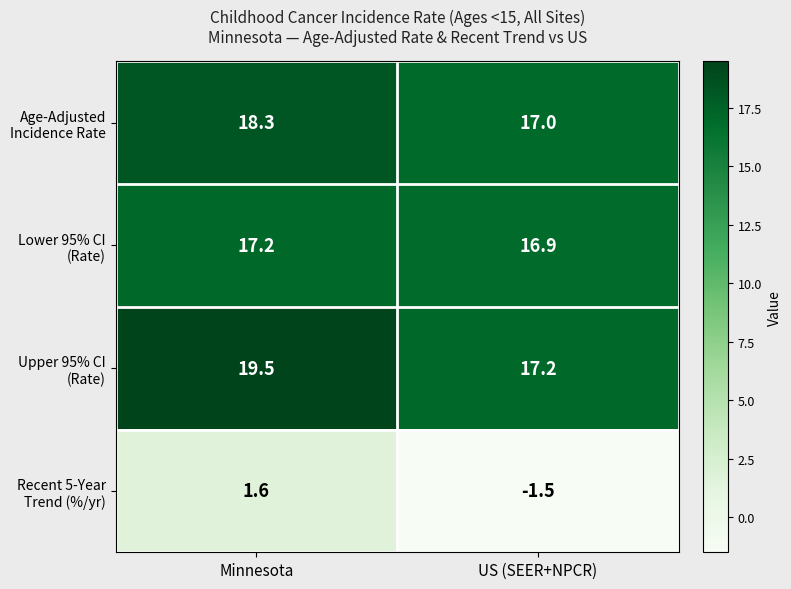

What is the minimum value shown in the chart?

-1.5